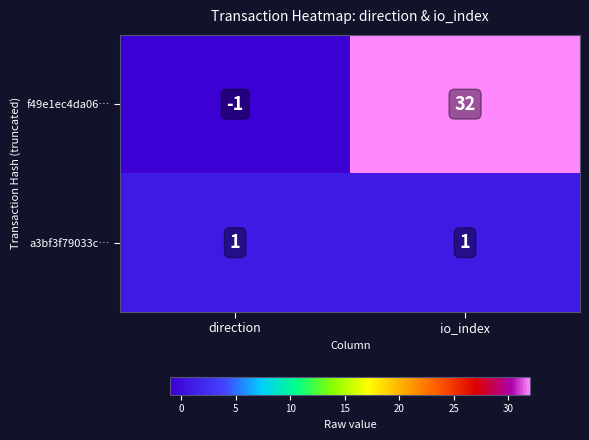

At which category does the chart reach its peak across all series?

io_index